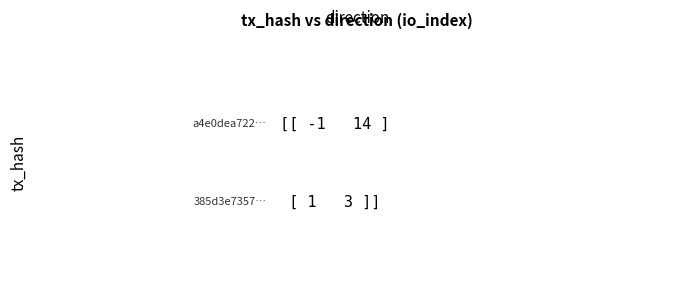

Reading right to left, list all the values displayed in this chart.

a4e0dea7226ccc54b39e904b0c1f9060d70ee40: 1=14	0=-1
385d3e7357815c9156cb50cefa51f64177dc5ae: 1=3	0=1